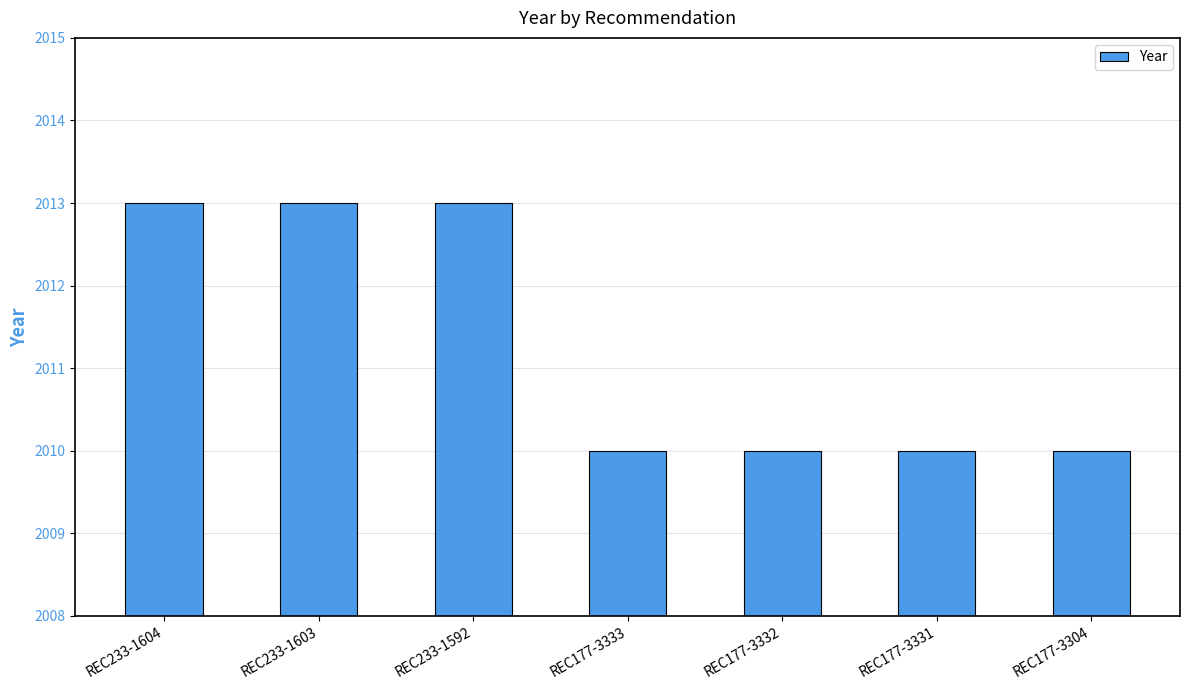

What is the difference between the values at REC177-3304 and REC233-1603?

3